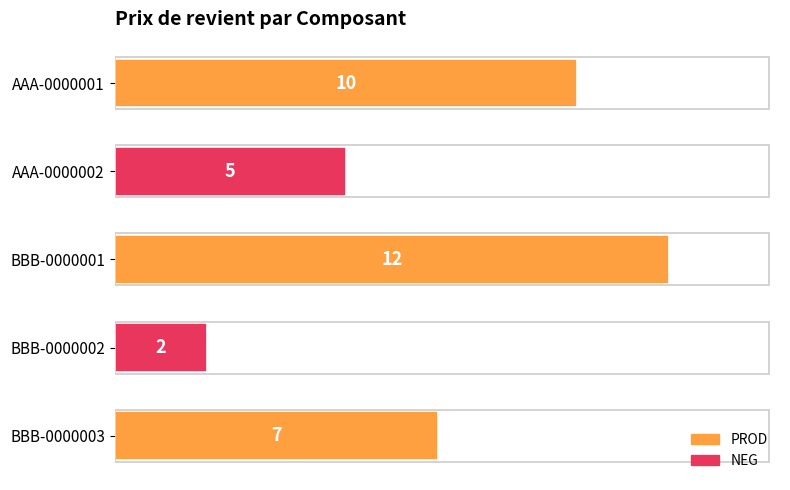

What is the average value?

7